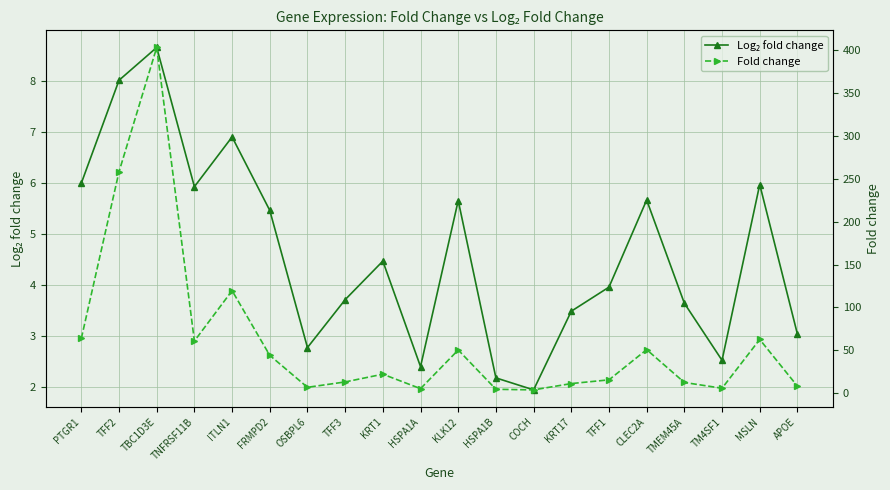

True or false: Log₂ fold change and Fold change cross at least once.

False